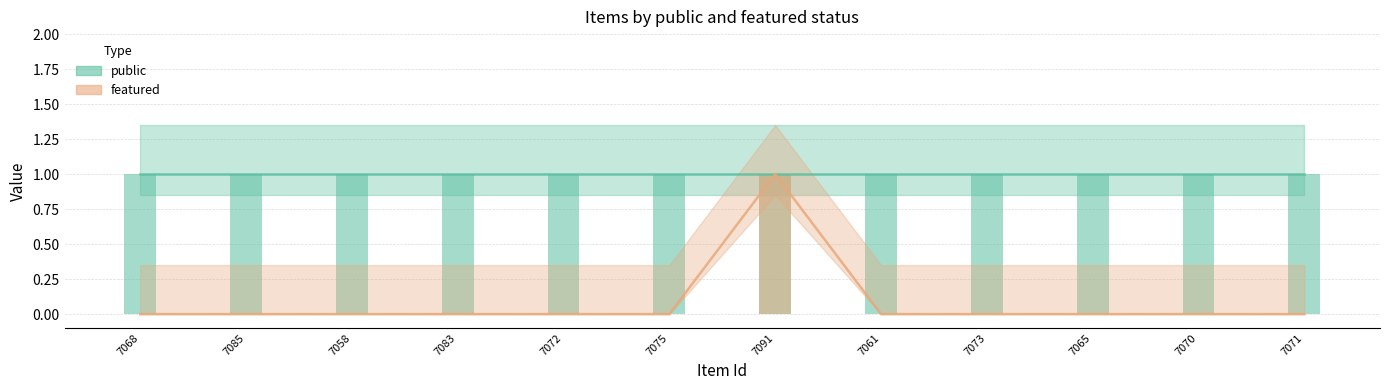

True or false: the data shows 0 at 7075.

False